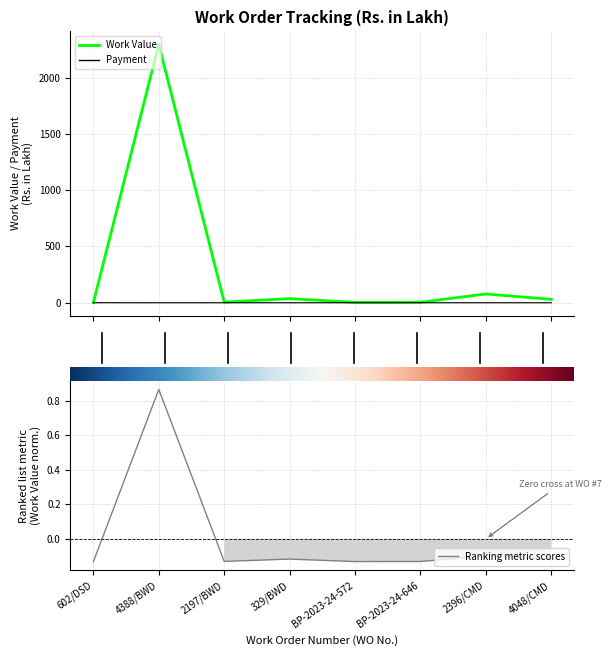

Which label corresponds to the largest value in the chart?

4388/BWD